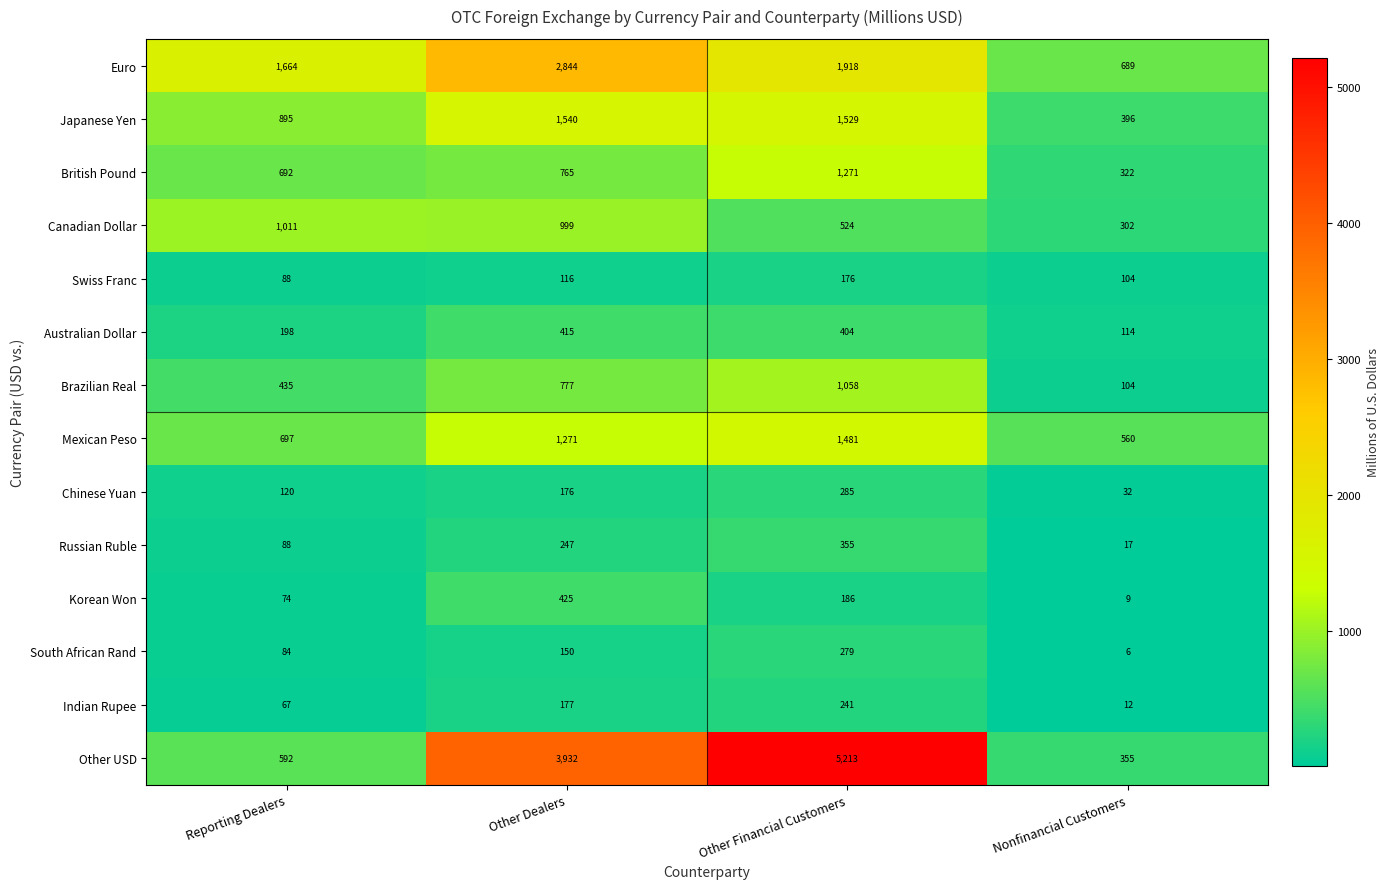

Where does the Australian Dollar series first go above 404?

Other Dealers